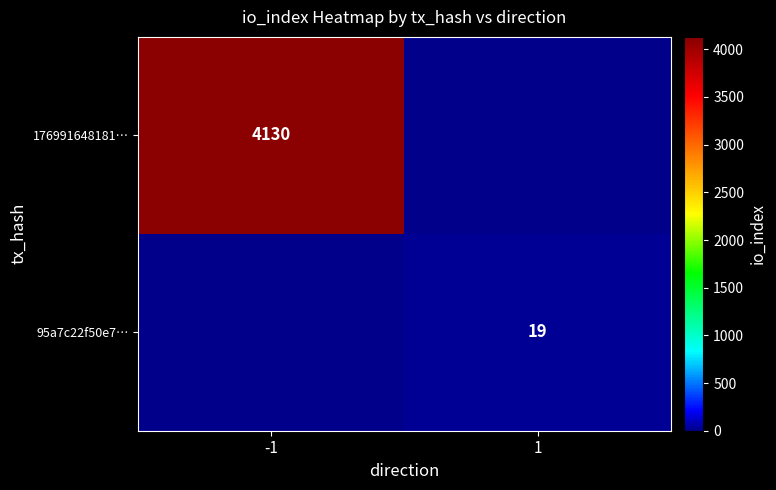

What is the difference between the highest and lowest values at -1?

4130